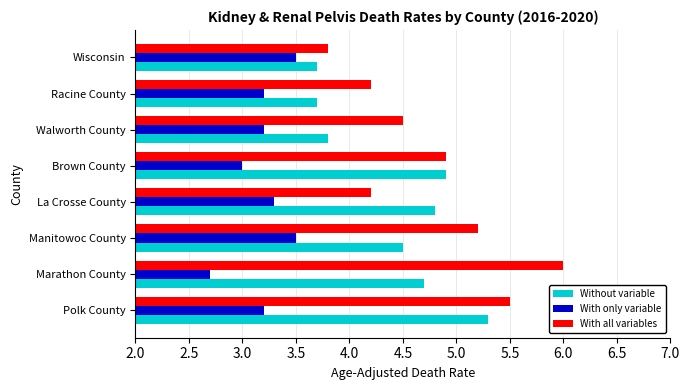

The value of Without variable at Manitowoc County is 2.9. True or false?

False